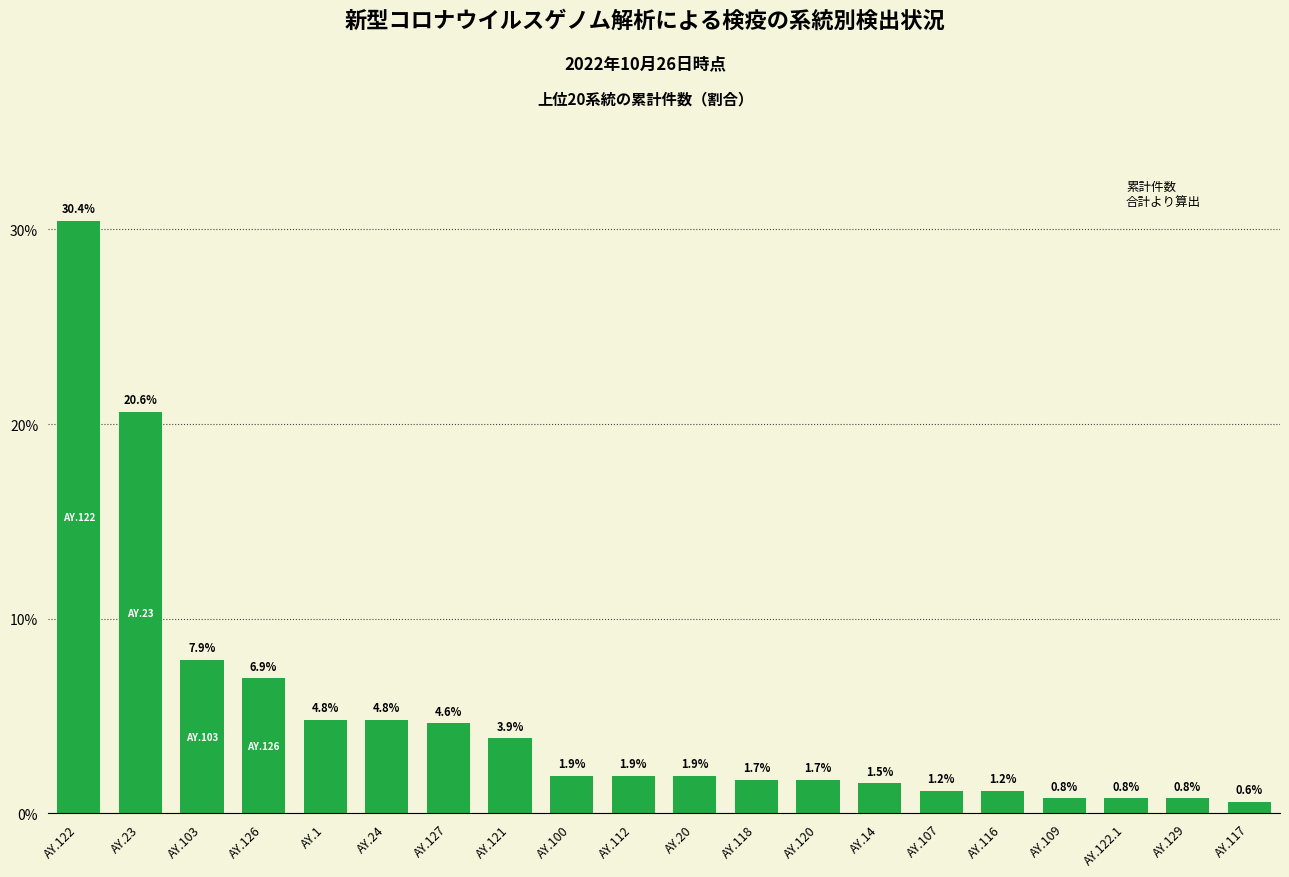

What is the change in value from AY.103 to AY.127?

-3.3